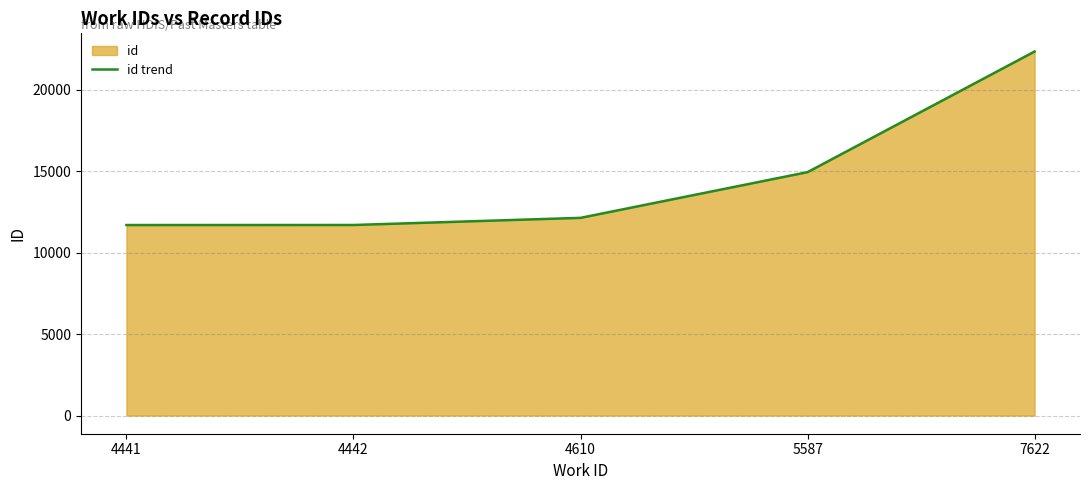

List the labels in order of value, smallest first.

4441, 4442, 4610, 5587, 7622